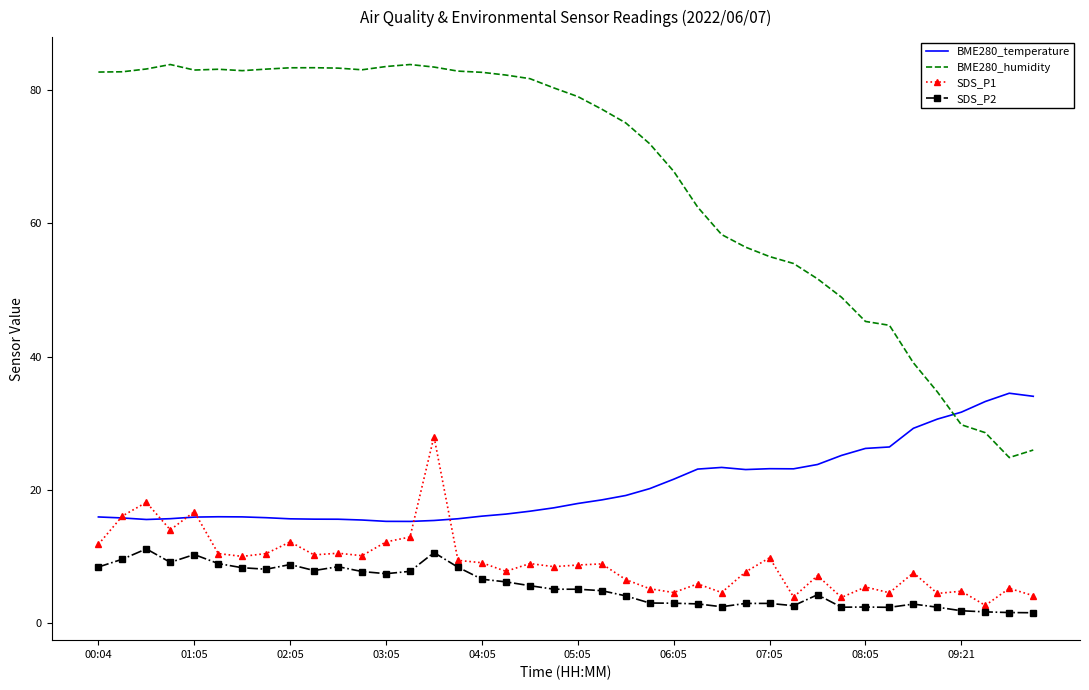

Which series has the largest total across all categories?

BME280_humidity